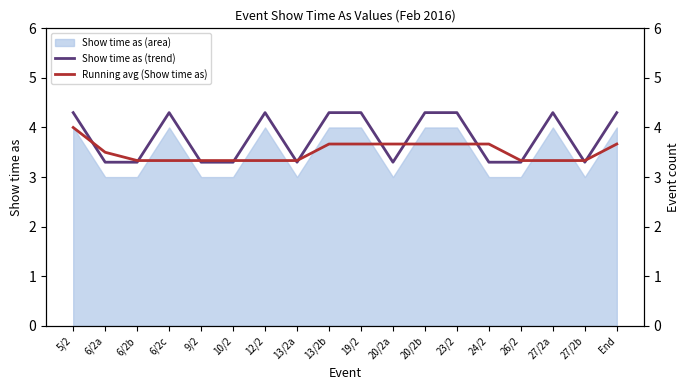

Which series has the largest total across all categories?

Show time as (trend)